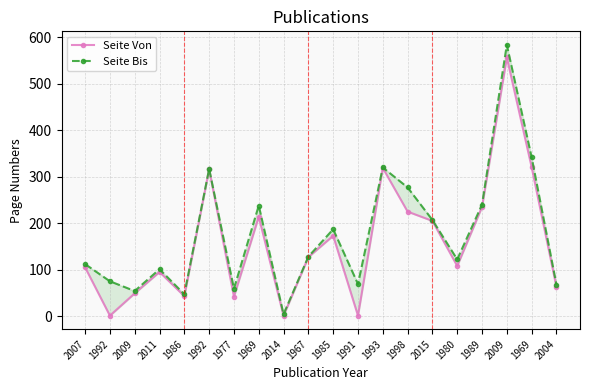

Is it true that Seite Von equals 557 at 2009?

True